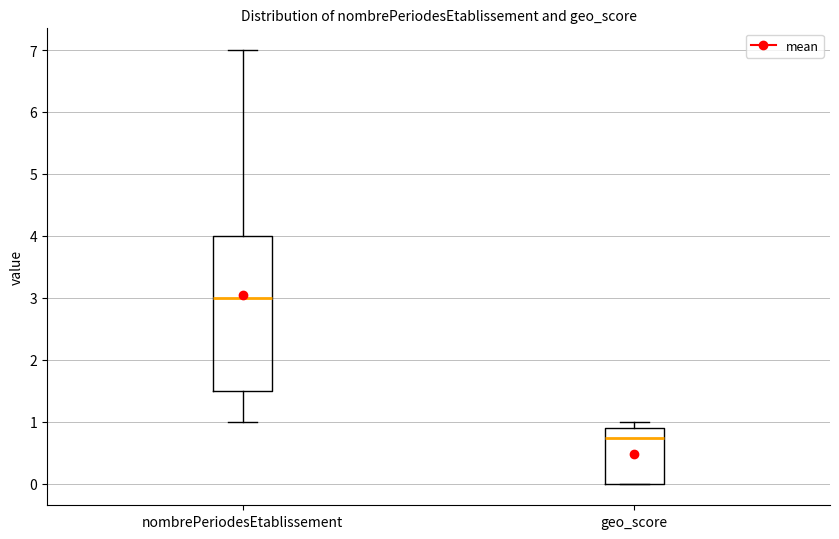

Which box has the highest median line?

nombrePeriodesEtablissement